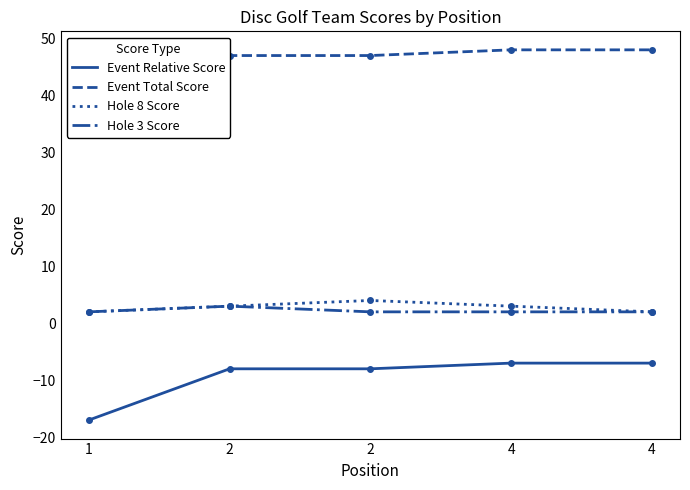

At which category is the sum across all series the highest?

4